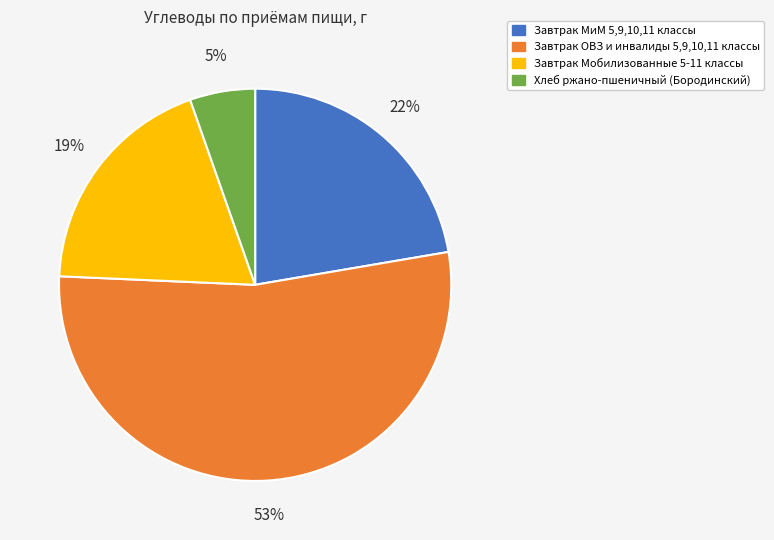

To the nearest percent, what is the difference between the largest and smallest slice percentages?

48%